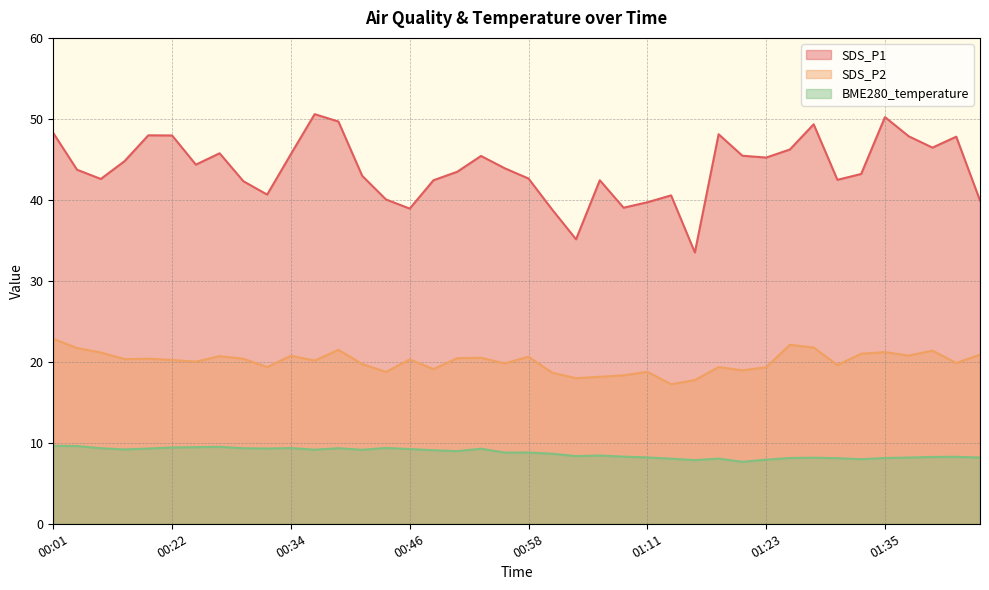

At which label does BME280_temperature reach its peak?

00:01